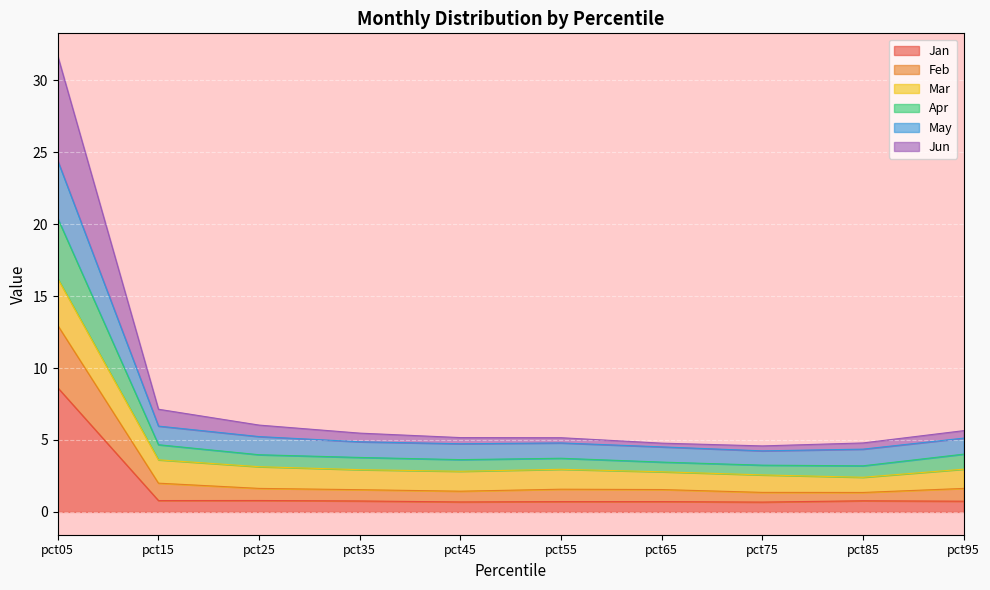

What is the minimum value shown in the chart?

0.7